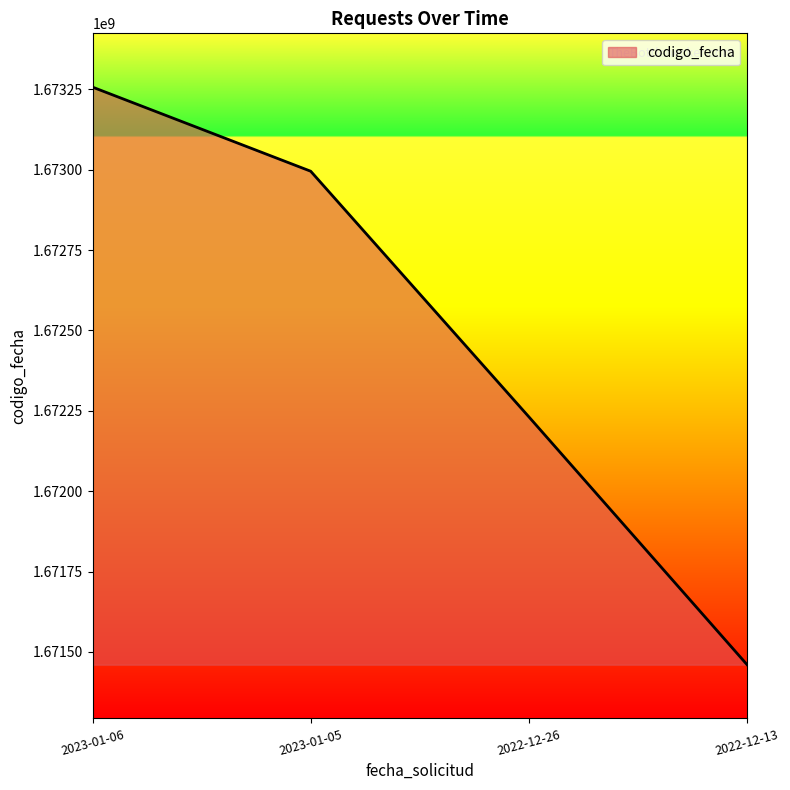

Rank the categories by value from lowest to highest.

2022-12-13, 2022-12-26, 2023-01-05, 2023-01-06